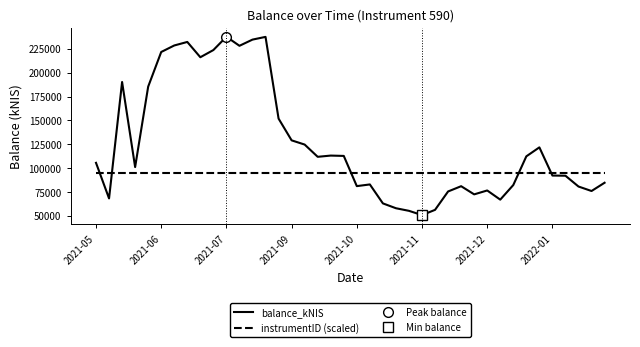

The value of instrumentID (scaled) at 21 is 48027.9. True or false?

False